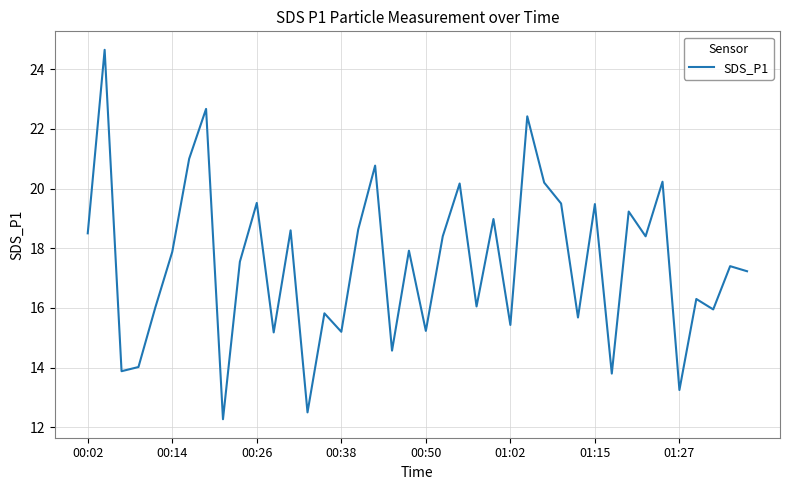

What is the difference between the maximum and minimum values?

12.4